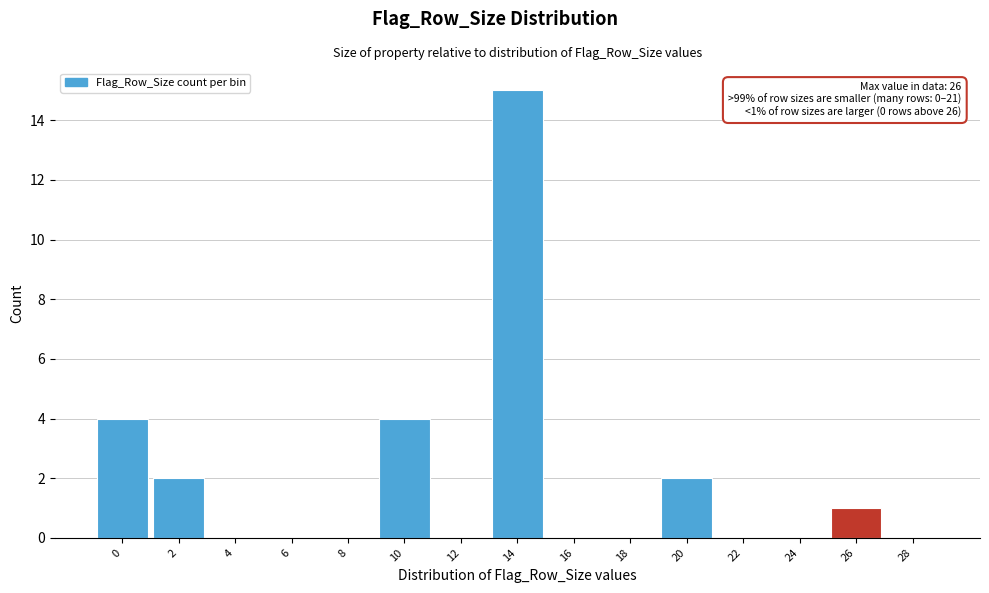

Reading right to left, transcribe all the data shown in this chart.

28=0	26=1	24=0	22=0	20=2	18=0	16=0	14=15	12=0	10=4	8=0	6=0	4=0	2=2	0=4